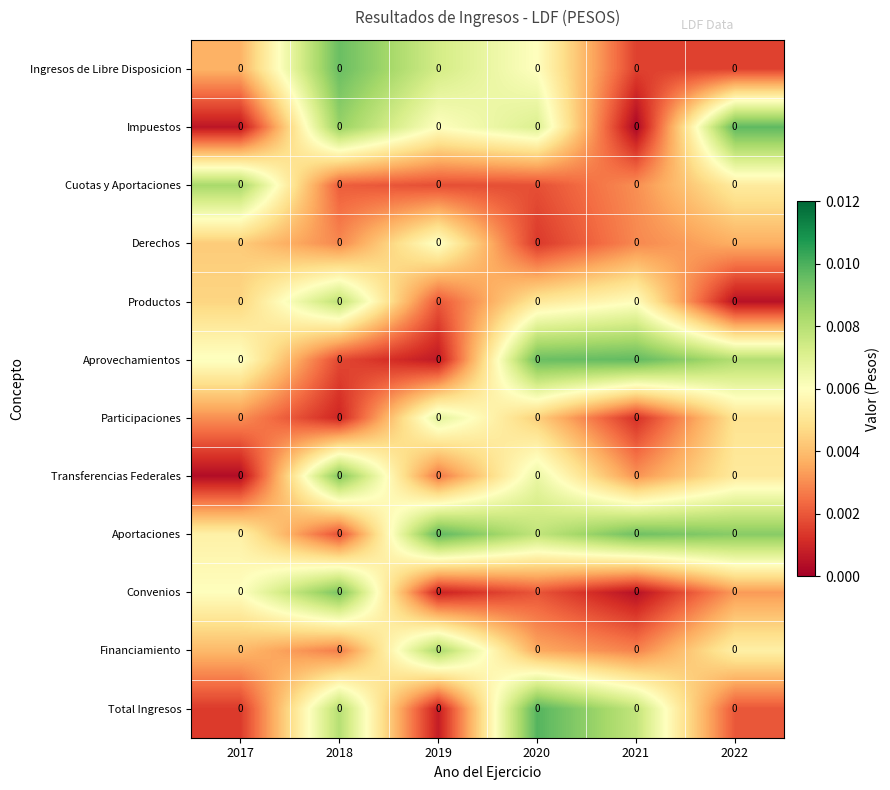

How many series are shown in this chart?

12